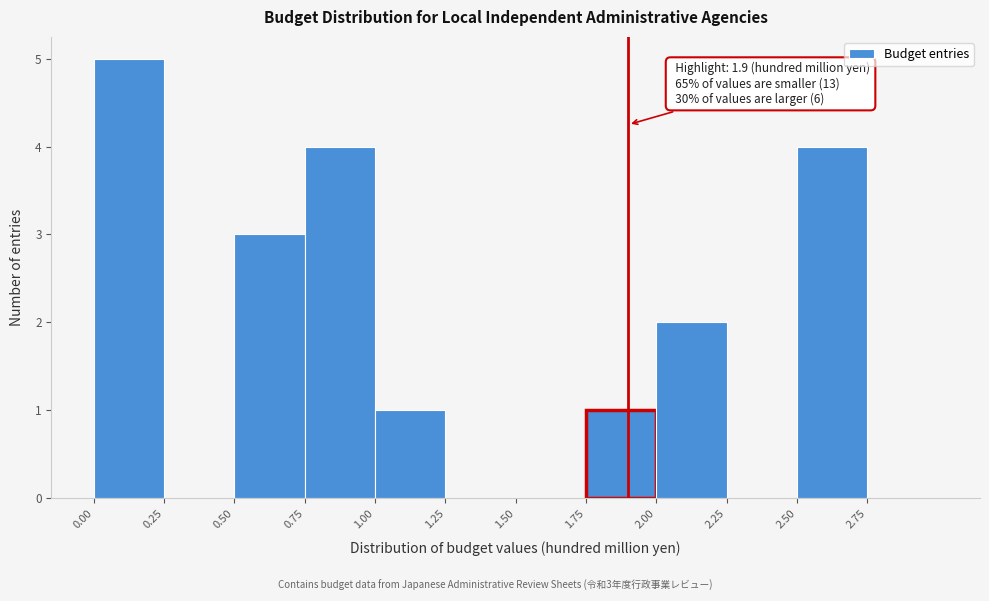

Which range on the x-axis has the tallest bar?

0.00 to 0.25